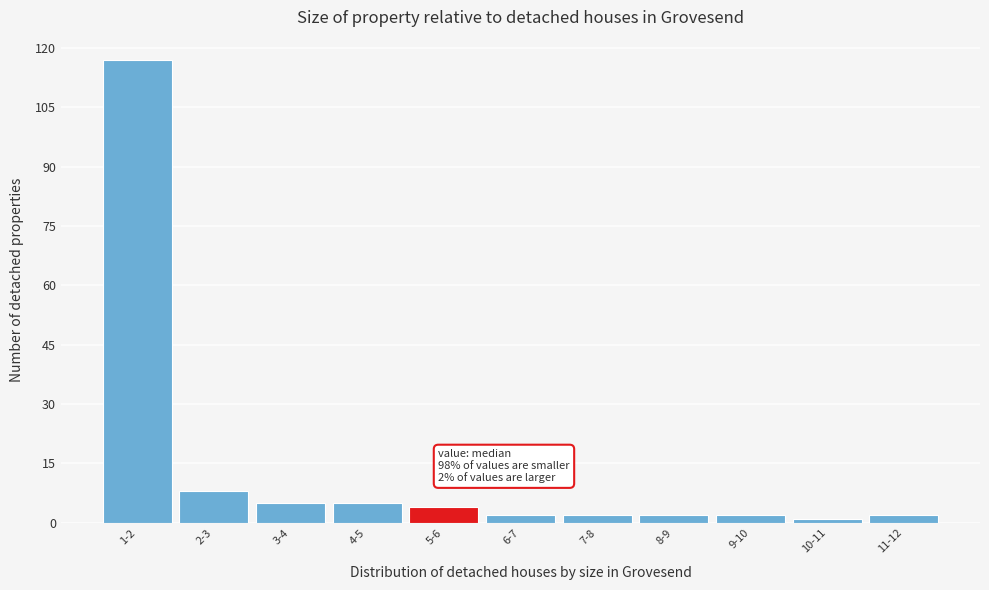

Reading left to right, extract all data points from this chart.

117	8	5	5	4	2	2	2	2	1	2